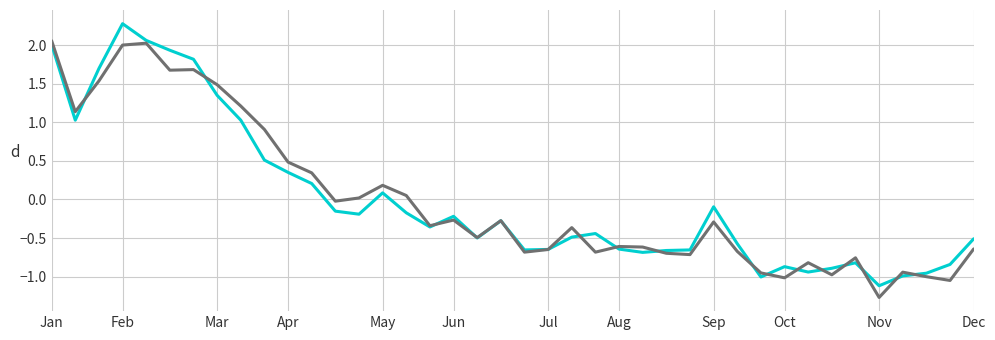

What is the greatest value displayed?

2.3